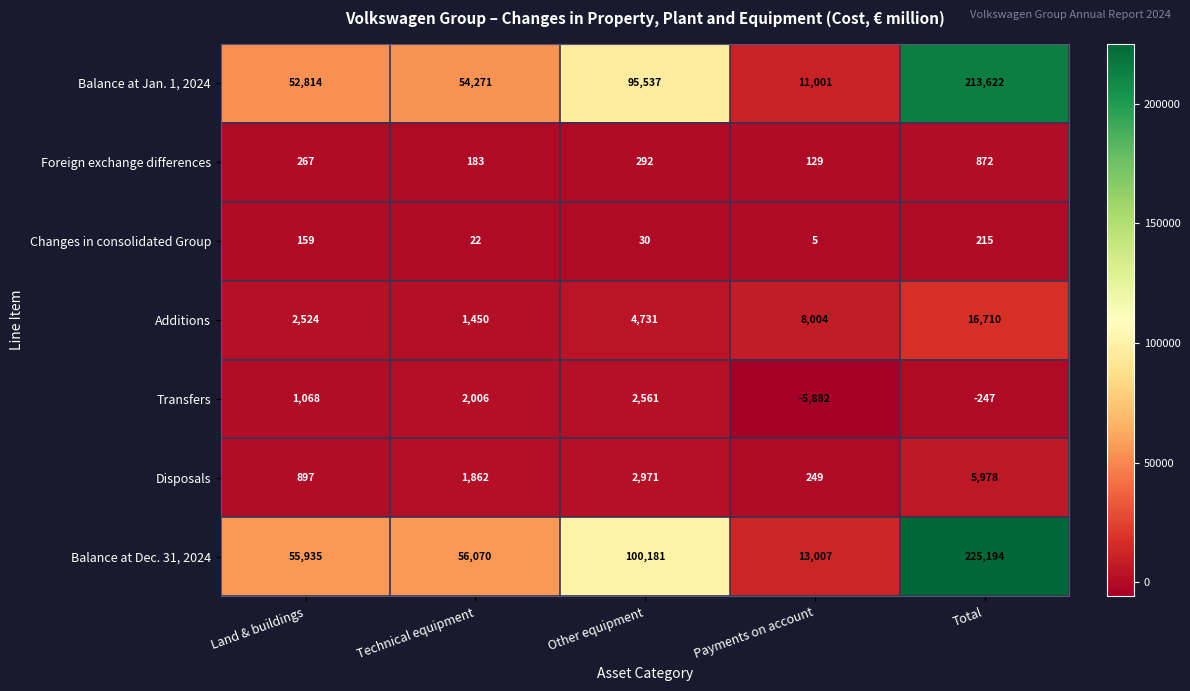

What is the difference between the second highest and second lowest values in the Balance at Jan. 1, 2024 series?

42723